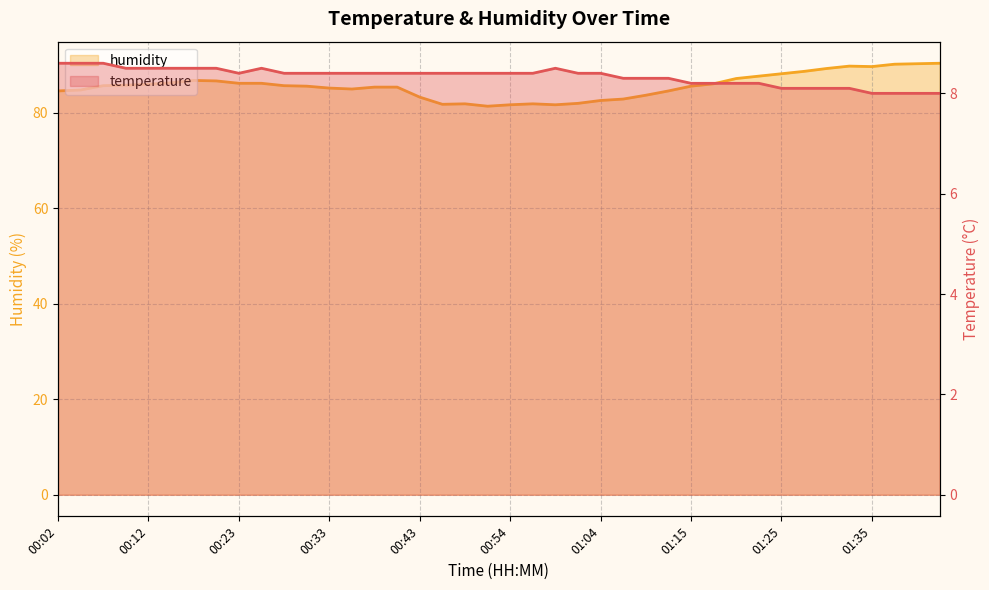

Read the humidity value at 00:56.

81.9